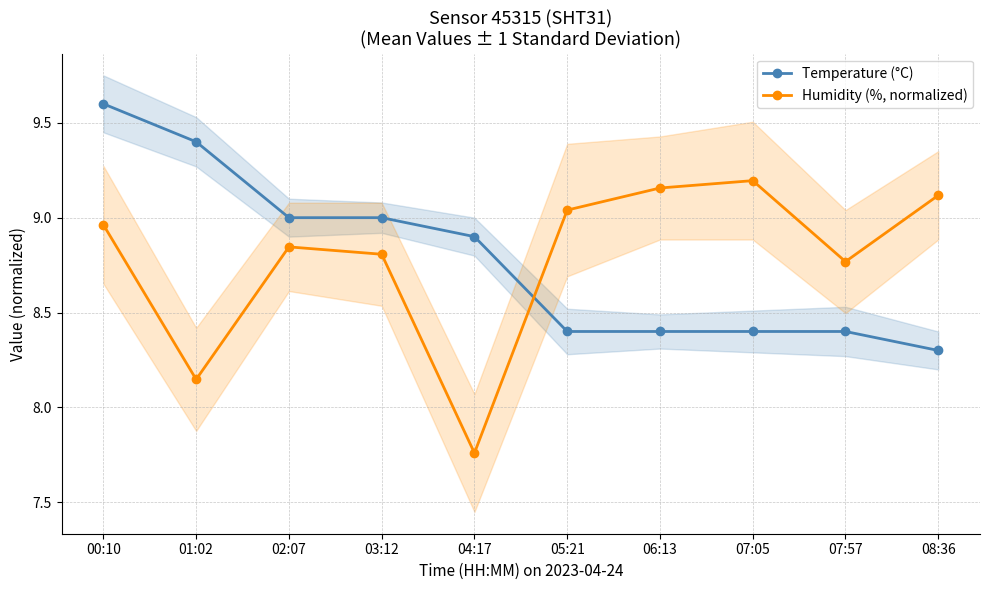

Reading right to left, extract all data points from this chart.

Temperature (°C): 8.3	8.4	8.4	8.4	8.4	8.9	9.0	9.0	9.4	9.6
Humidity (%, normalized): 9.1	8.8	9.2	9.2	9.0	7.8	8.8	8.8	8.1	9.0